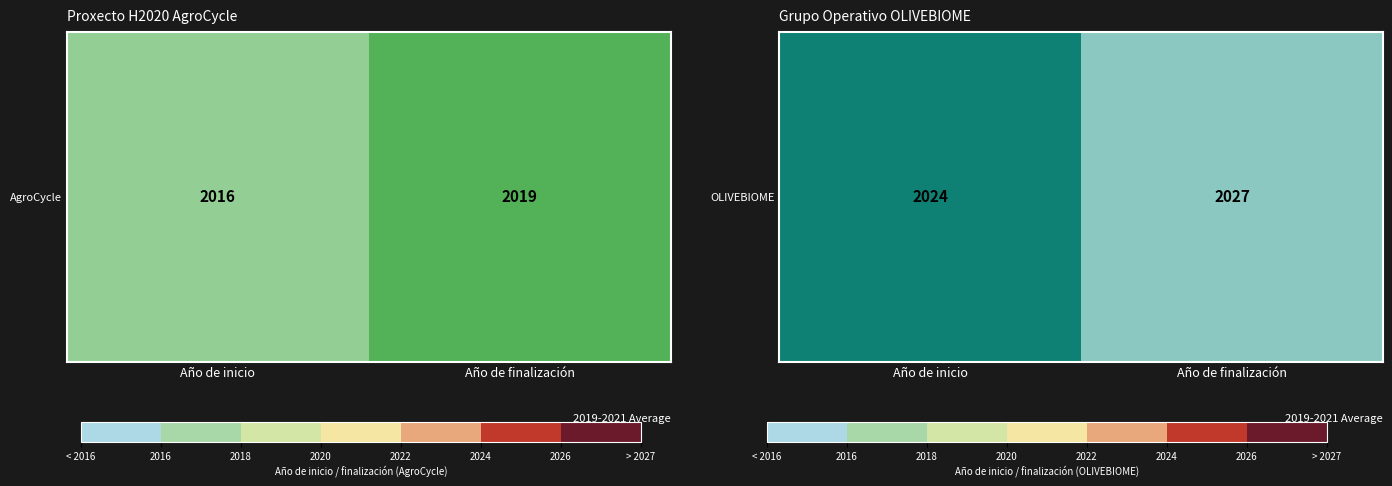

What value does the data have at Año de inicio?

2024